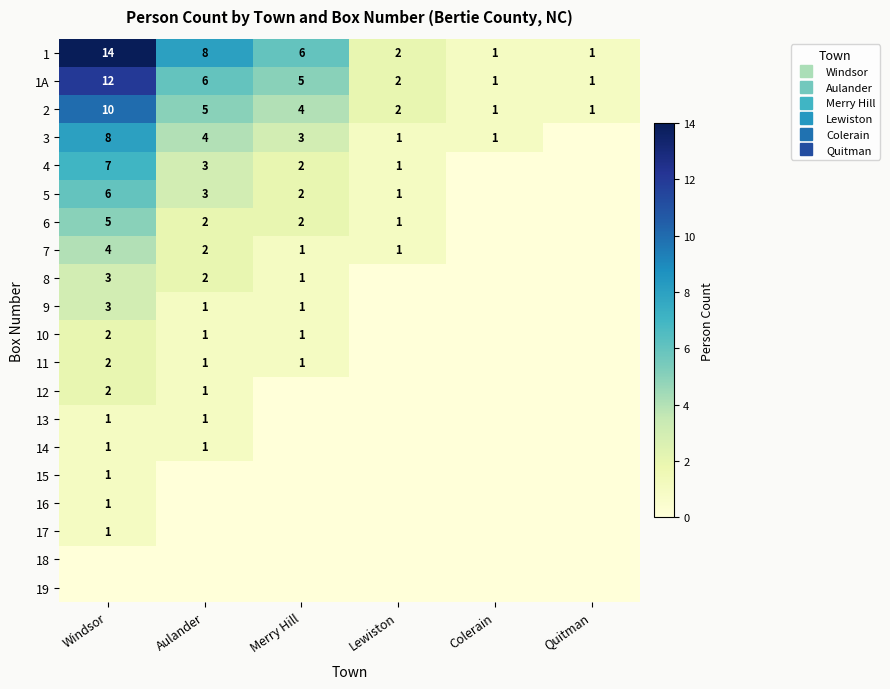

The 18 series shows 0 at Colerain. True or false?

True